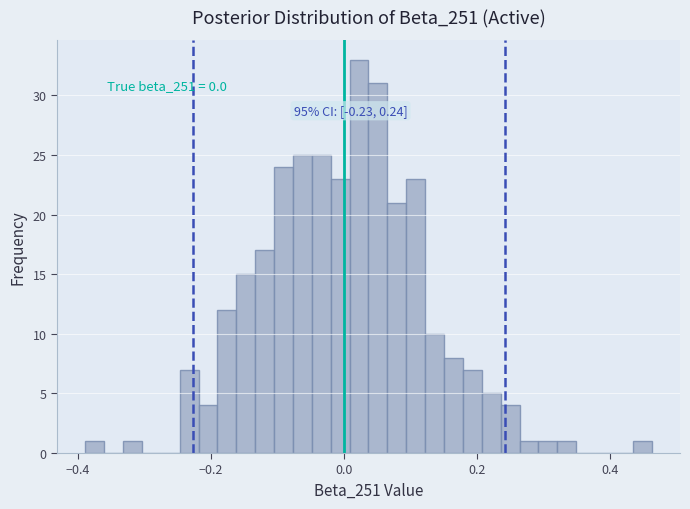

Around what value on the x-axis is the tallest bar? Give the approximate position of its centre, as read against the axis.

0.02